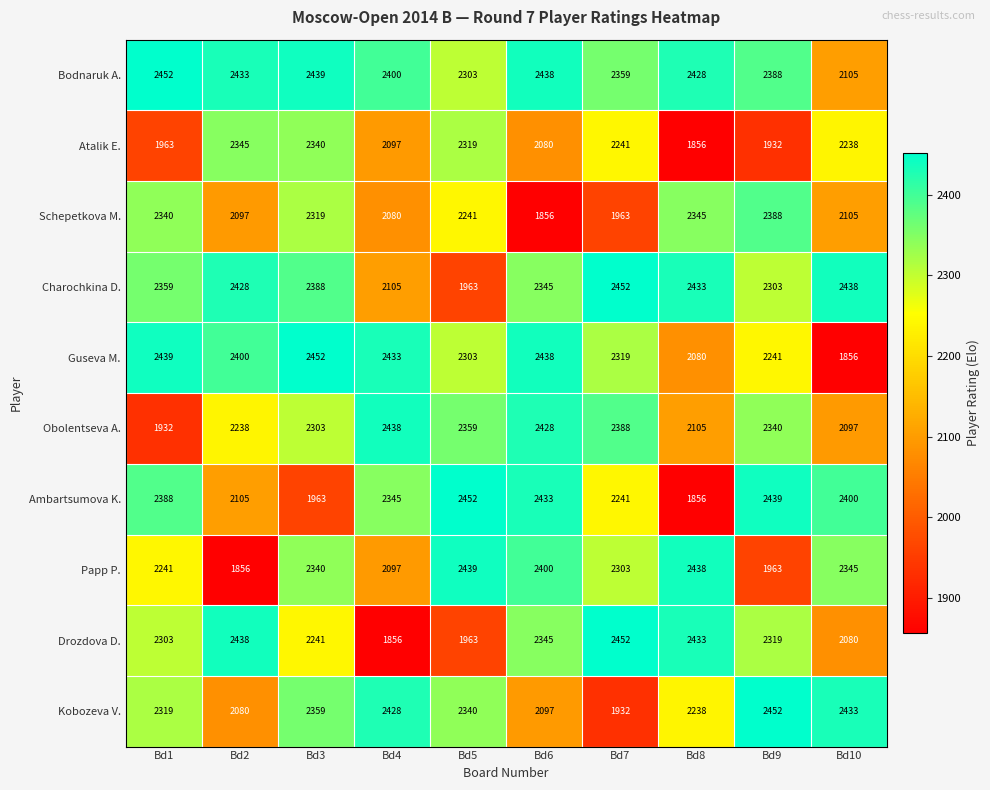

At how many categories does at least one series exceed 2098?

10